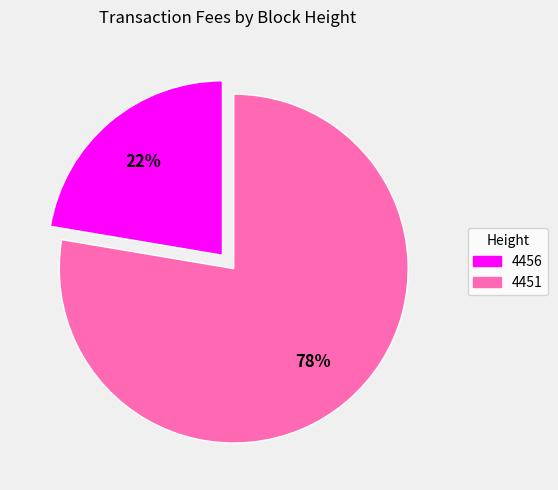

How many segments does this pie chart have?

2